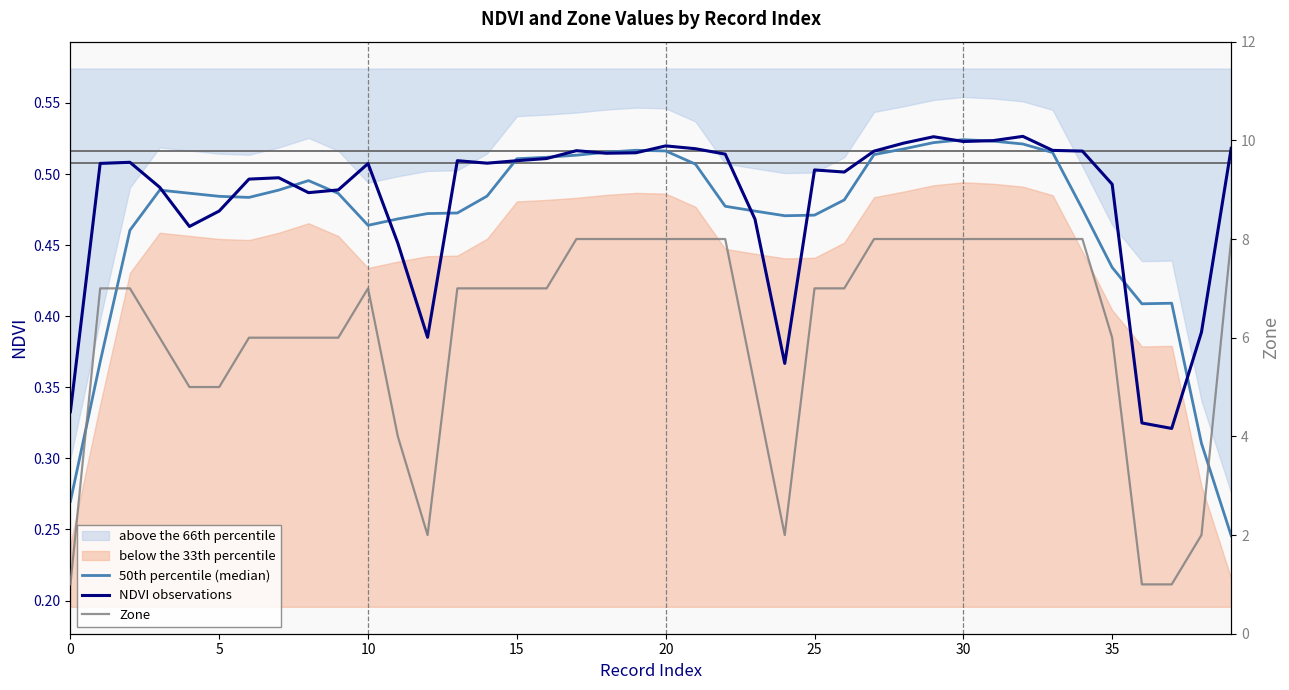

True or false: 50th percentile (median) and Zone cross at least once.

False